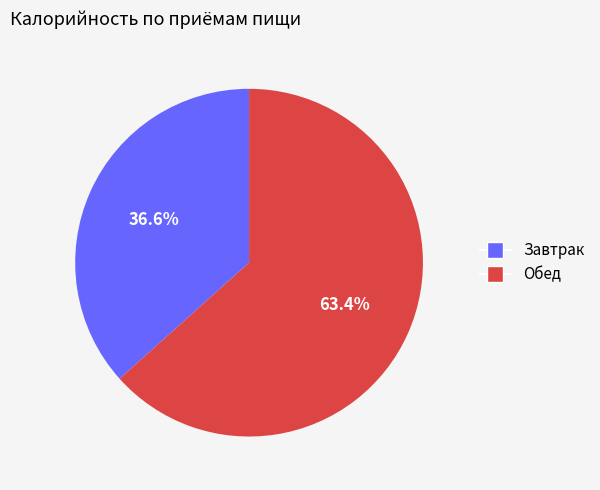

What percentage is NOT represented by Завтрак?

63.4%